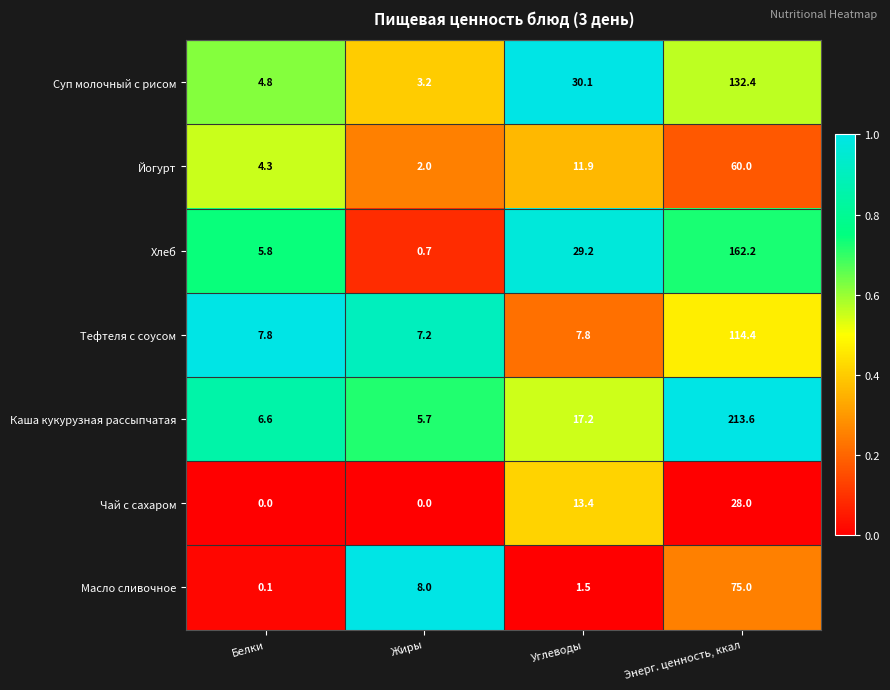

At which label is Масло сливочное closest to 37?

Жиры